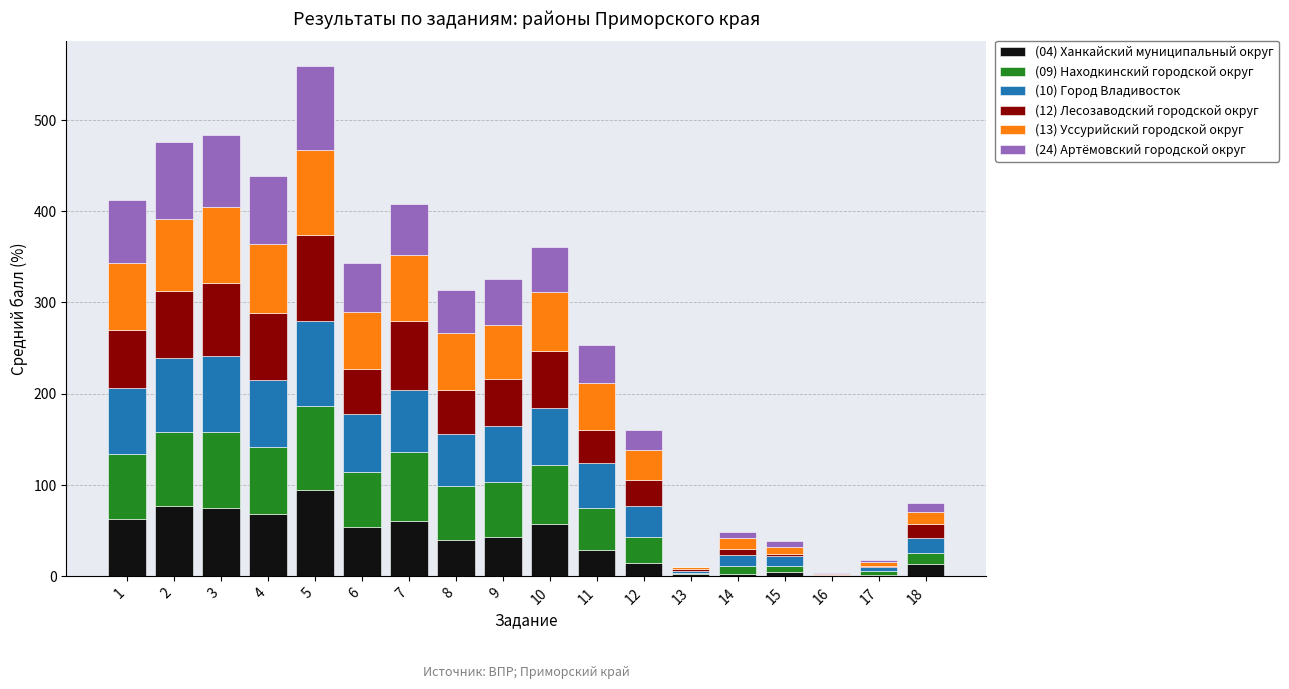

What is the sum of all (04) Ханкайский муниципальный округ values?

699.3